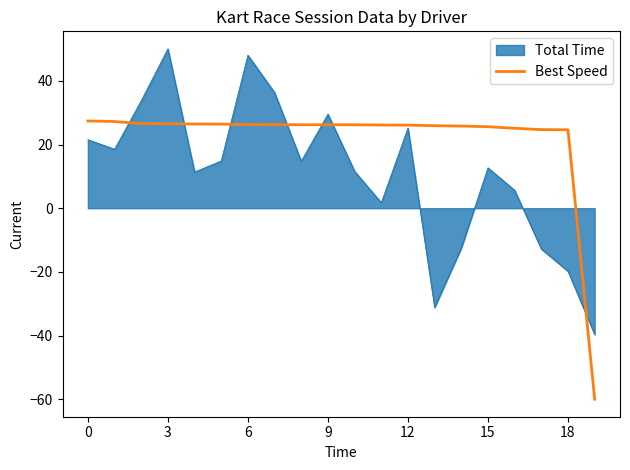

What is the minimum value shown in the chart?

-60.0